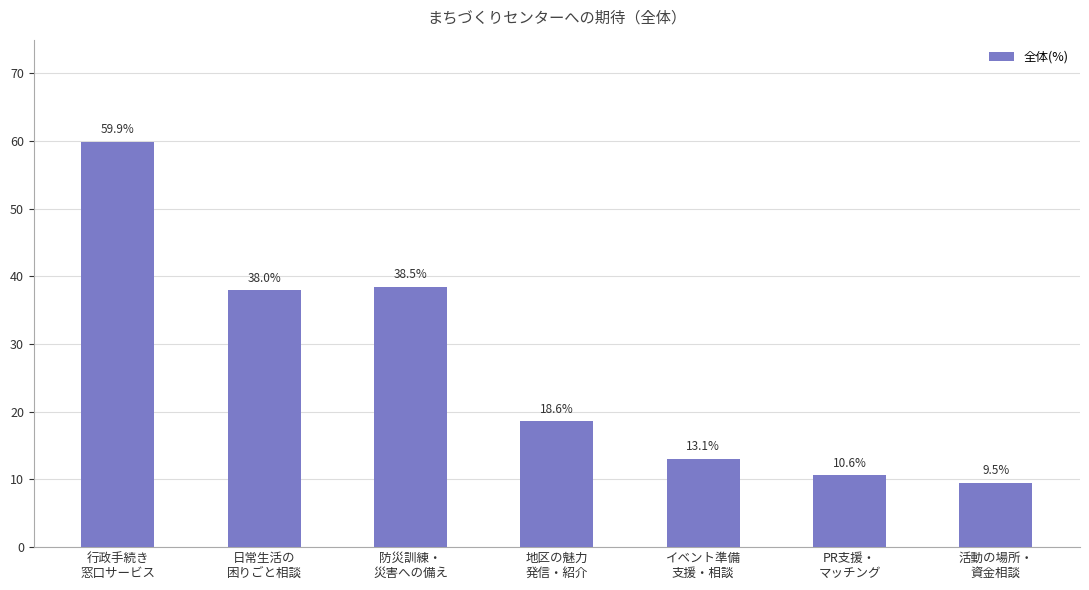

What position from the right is 防災訓練・
災害への備え?

5